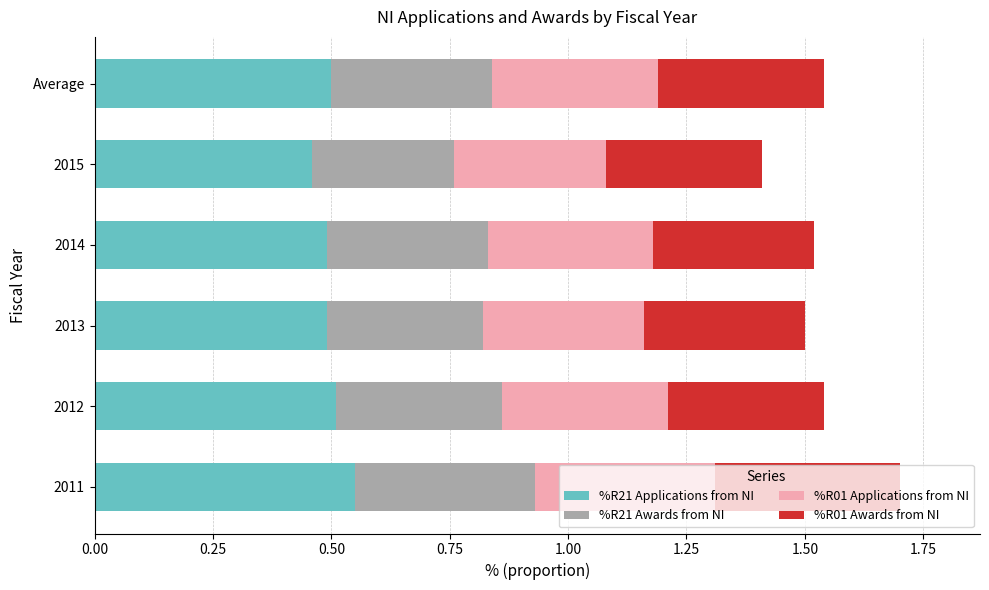

At which category is the sum across all series the highest?

2011